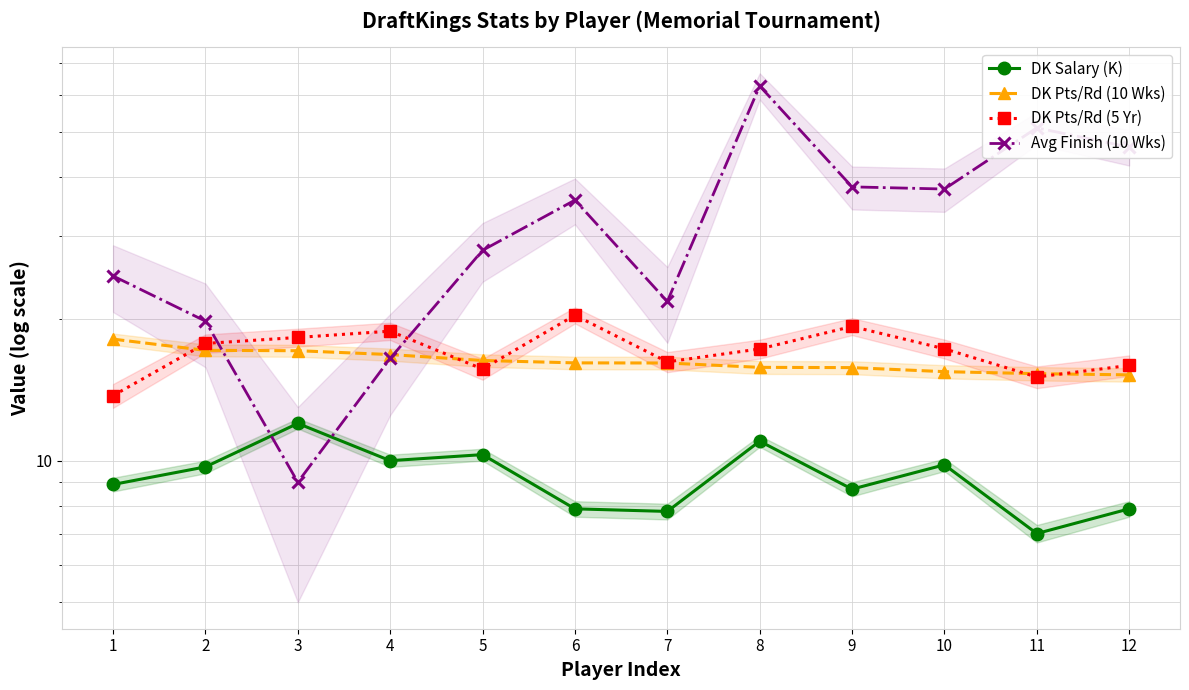

What is the greatest value displayed?

62.6